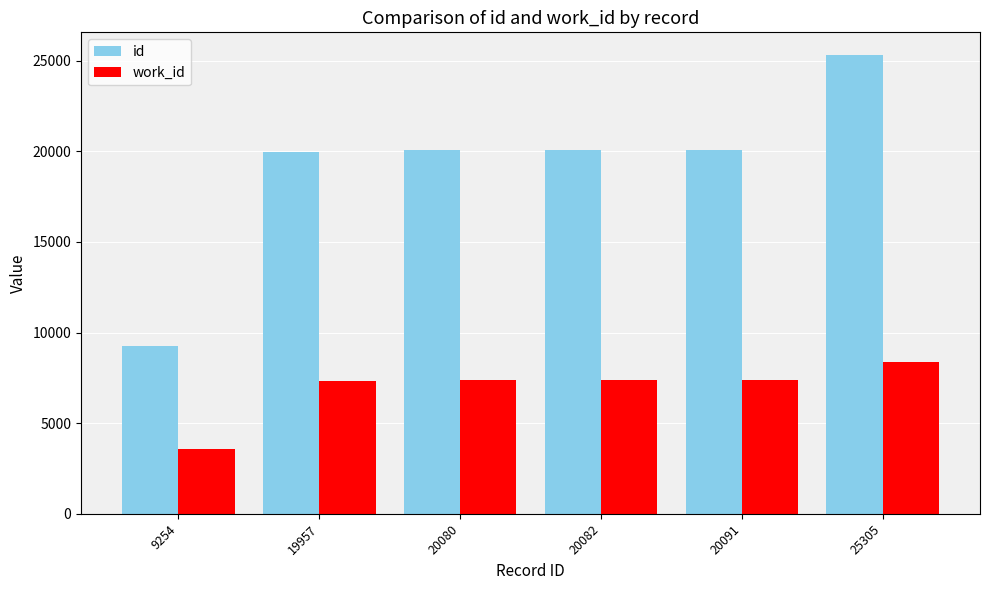

At which label does id reach its peak?

25305